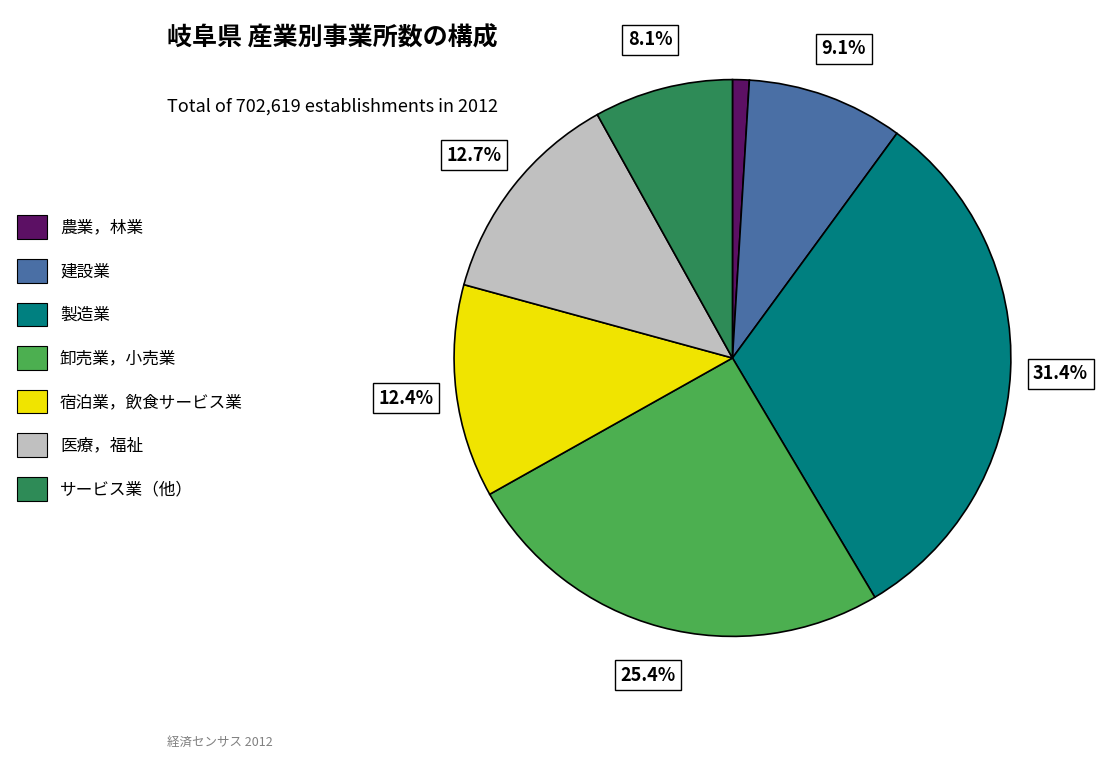

Which has a higher value, 建設業 or 宿泊業，飲食サービス業?

宿泊業，飲食サービス業